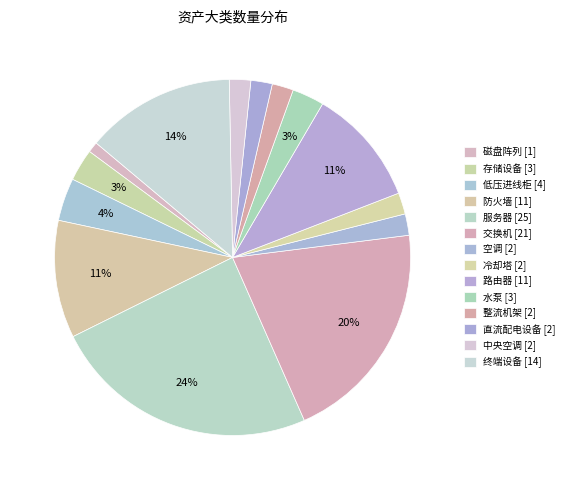

How many segments does this pie chart have?

14